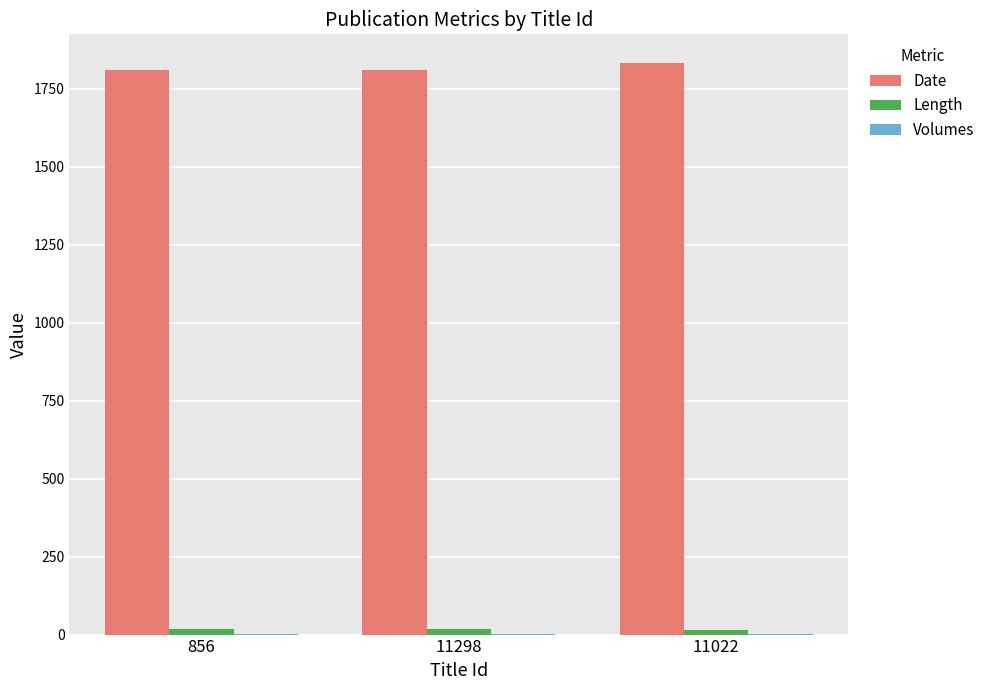

Is it true that Date equals 919 at 11298?

False